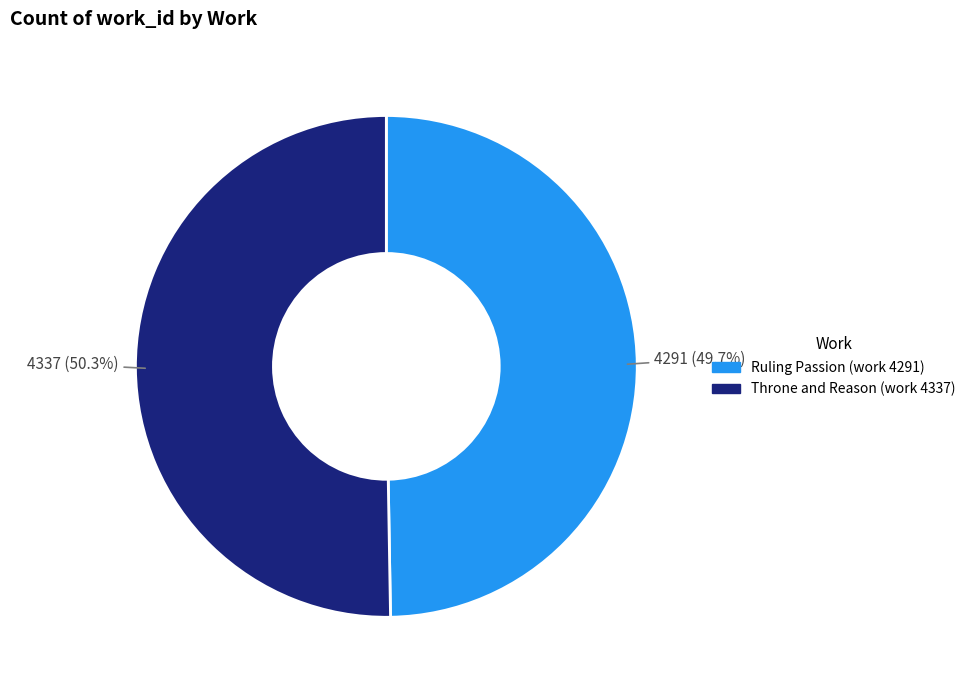

To the nearest percent, what is the difference between the largest and smallest slice percentages?

1%